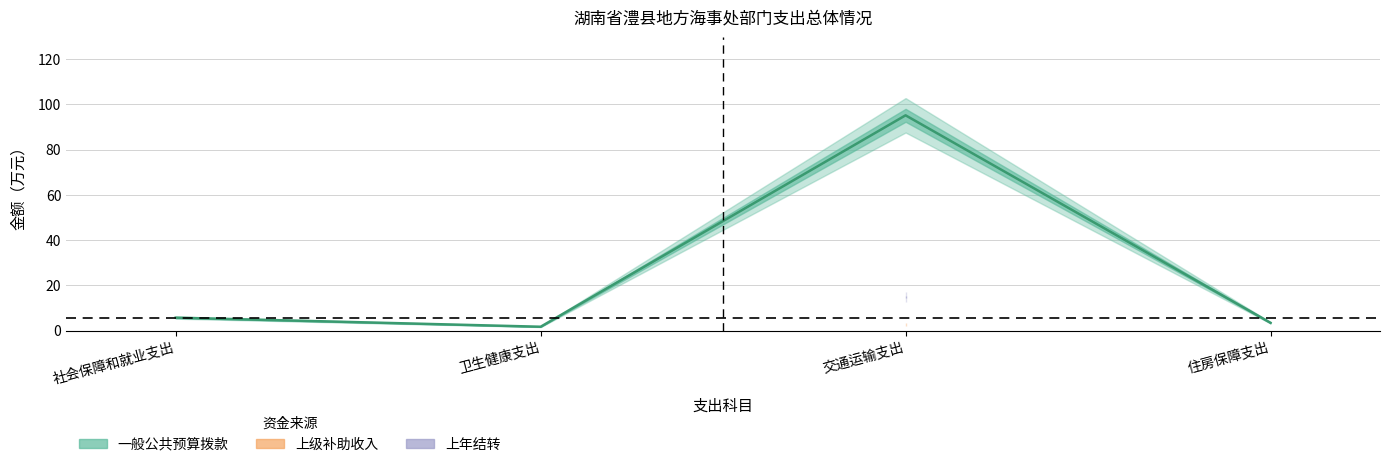

What is the change in value from 卫生健康支出 to 住房保障支出?

+1.7